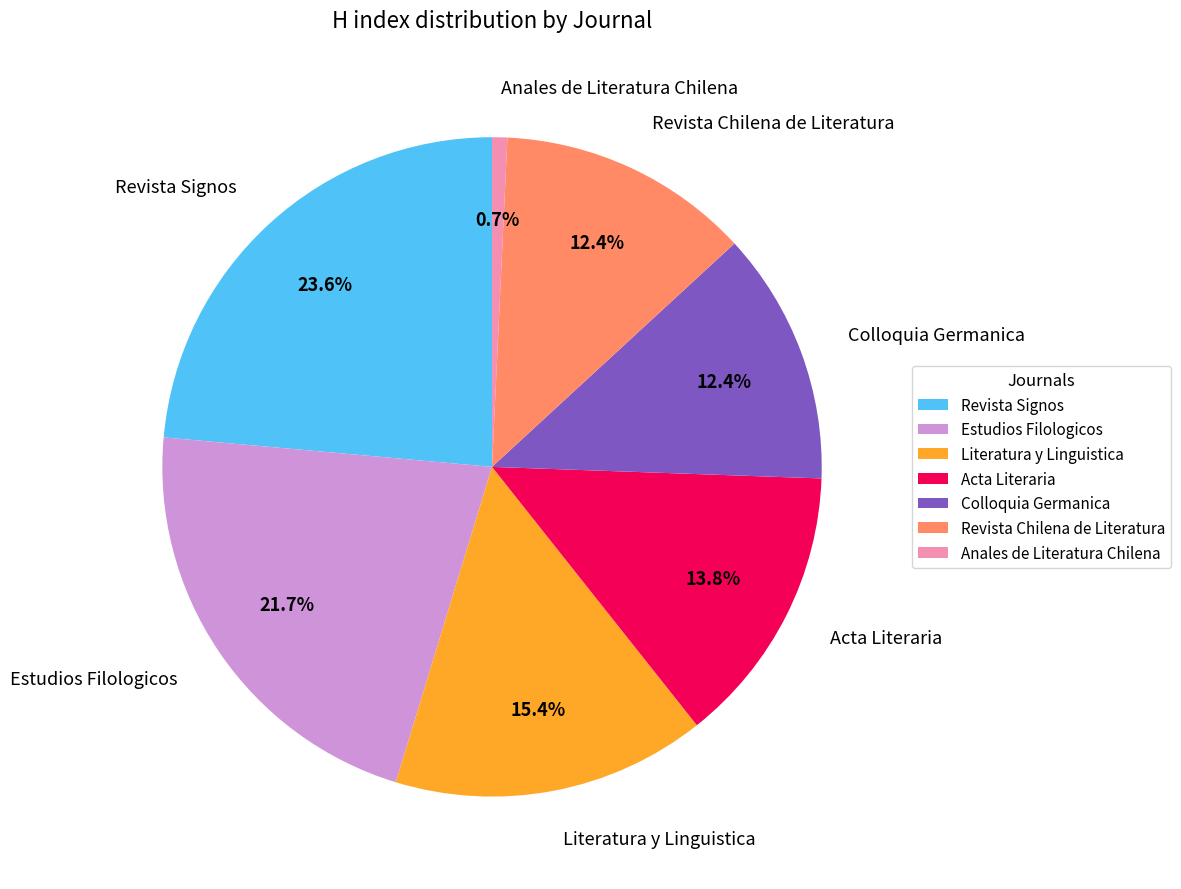

Does any single category account for the majority?

No